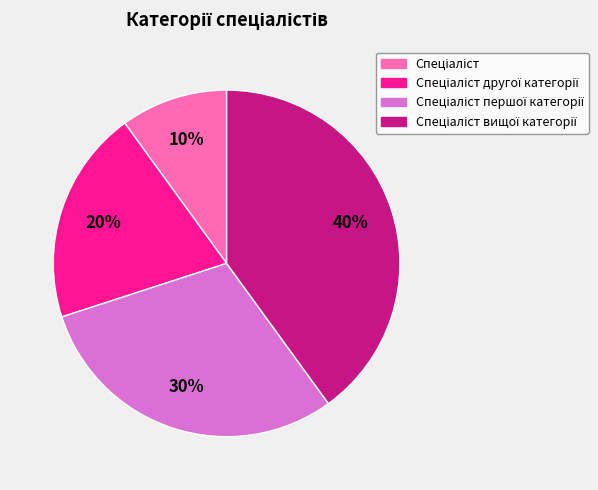

To the nearest percent, what is the difference between the largest and smallest slice percentages?

30%